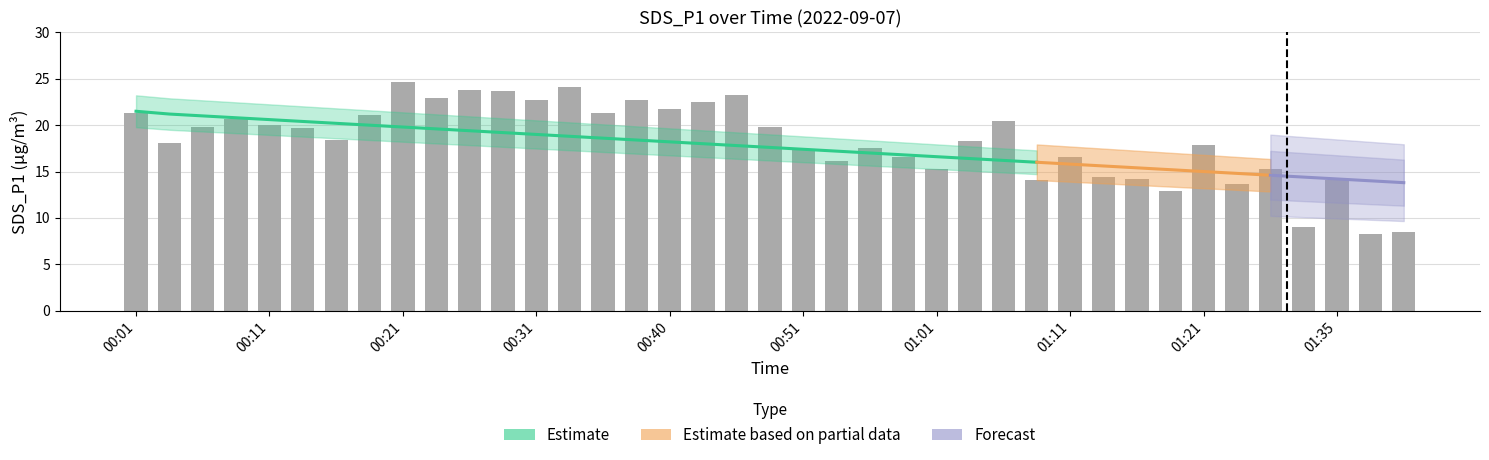

What is the sum of all values?

713.1